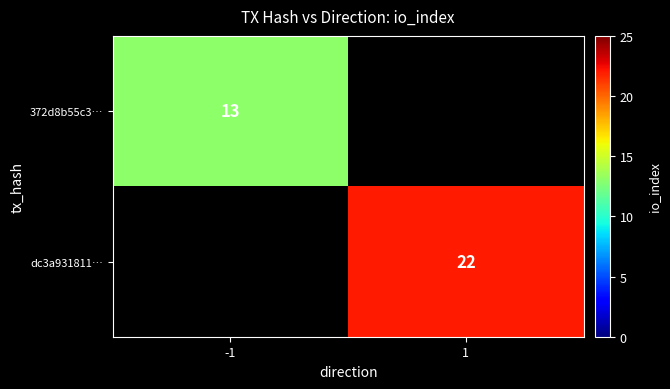

Is it true that dc3a931811… equals 38 at 1?

False